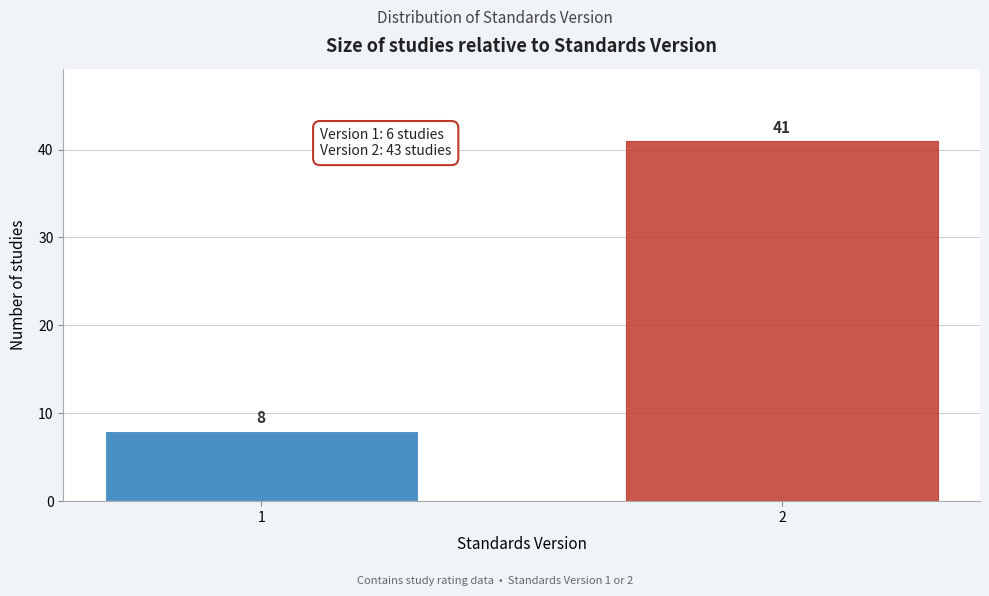

Reading right to left, what are all the values shown in this chart?

2=41	1=8